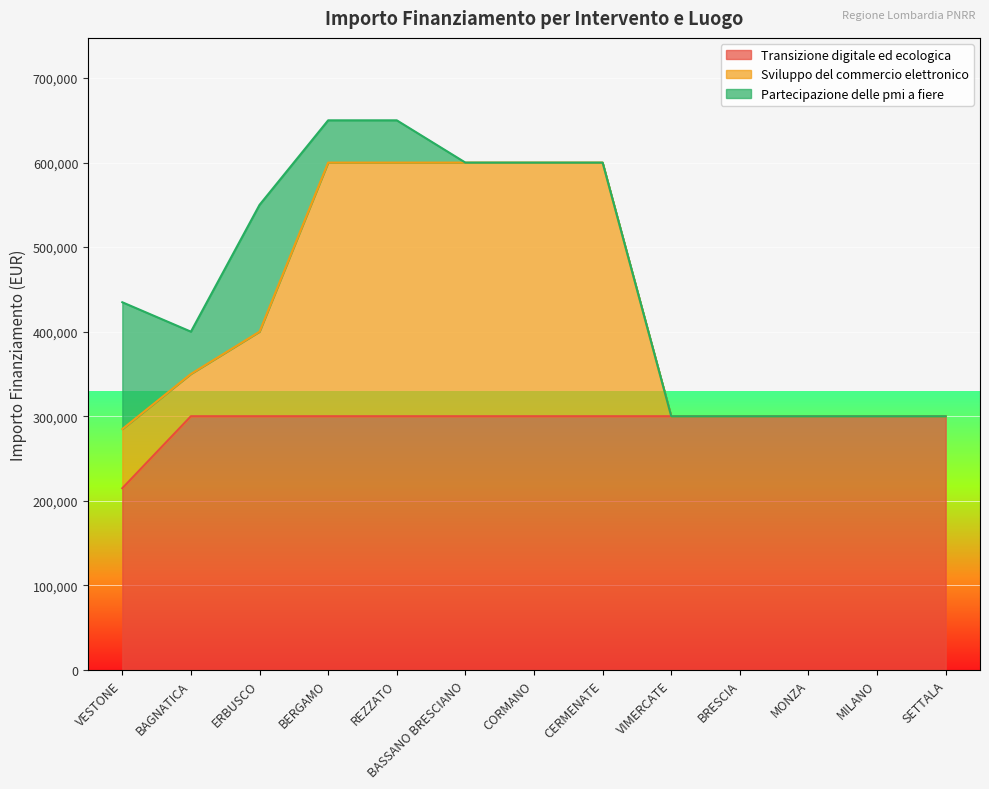

What is the maximum value for Sviluppo del commercio elettronico?

600000